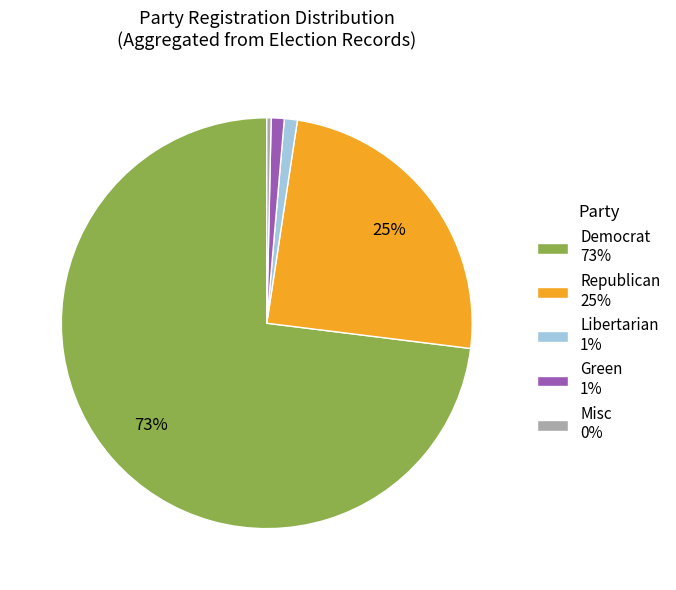

How many slices are in this pie chart?

5